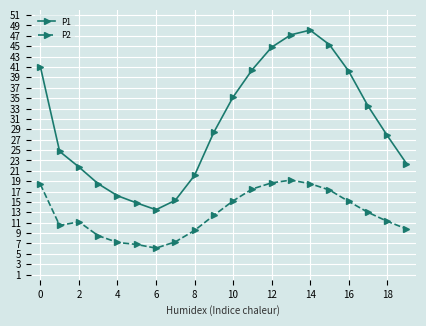

What is the difference between the maximum and minimum values in the P2 series?

13.1